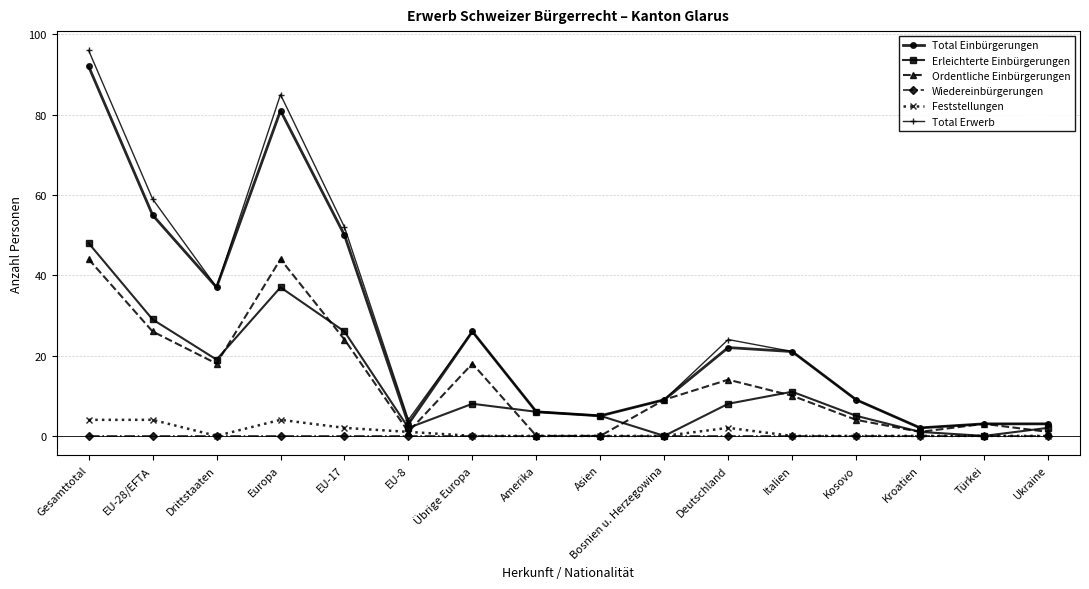

What is the maximum value for Ordentliche Einbürgerungen?

44